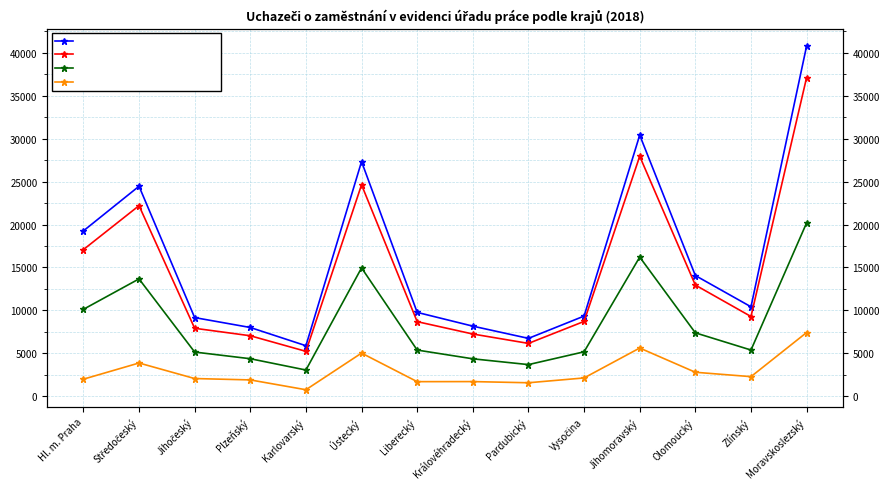

True or false: ženy and celkem cross at least once.

False